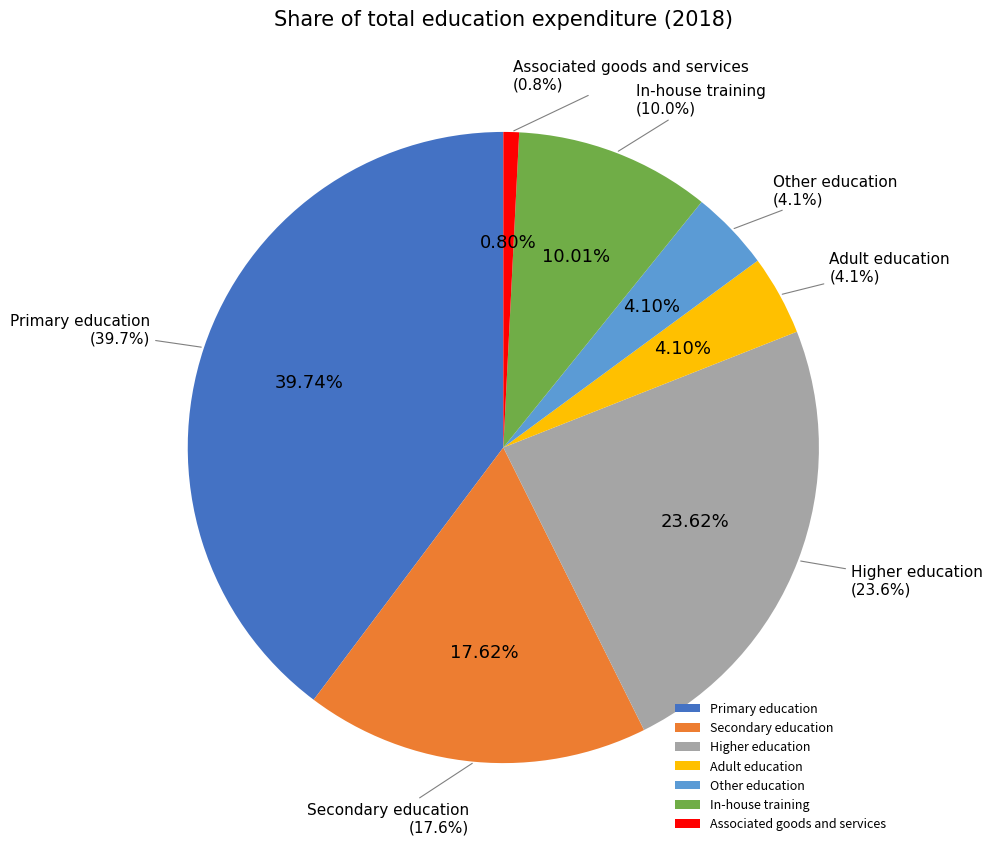

Approximately how many times larger is the value at In-house training compared to Primary education?

0.3